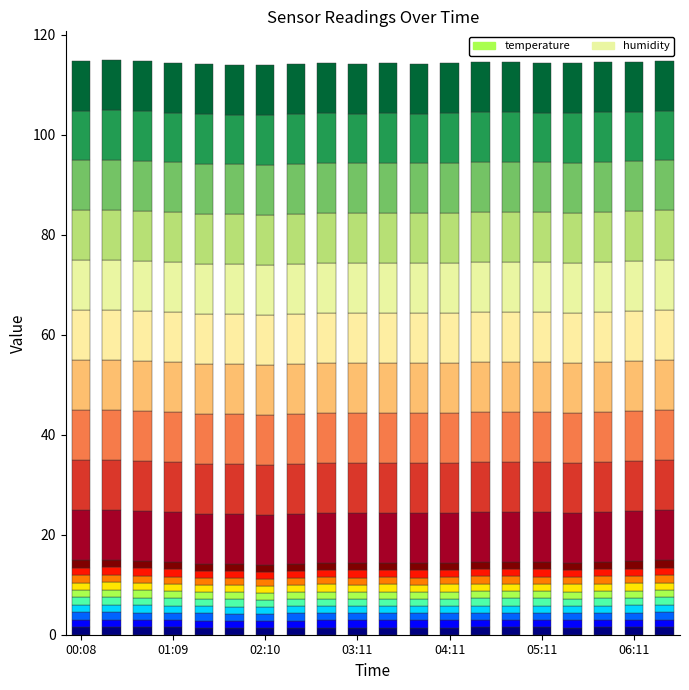

What position from the left is 06:11?

19